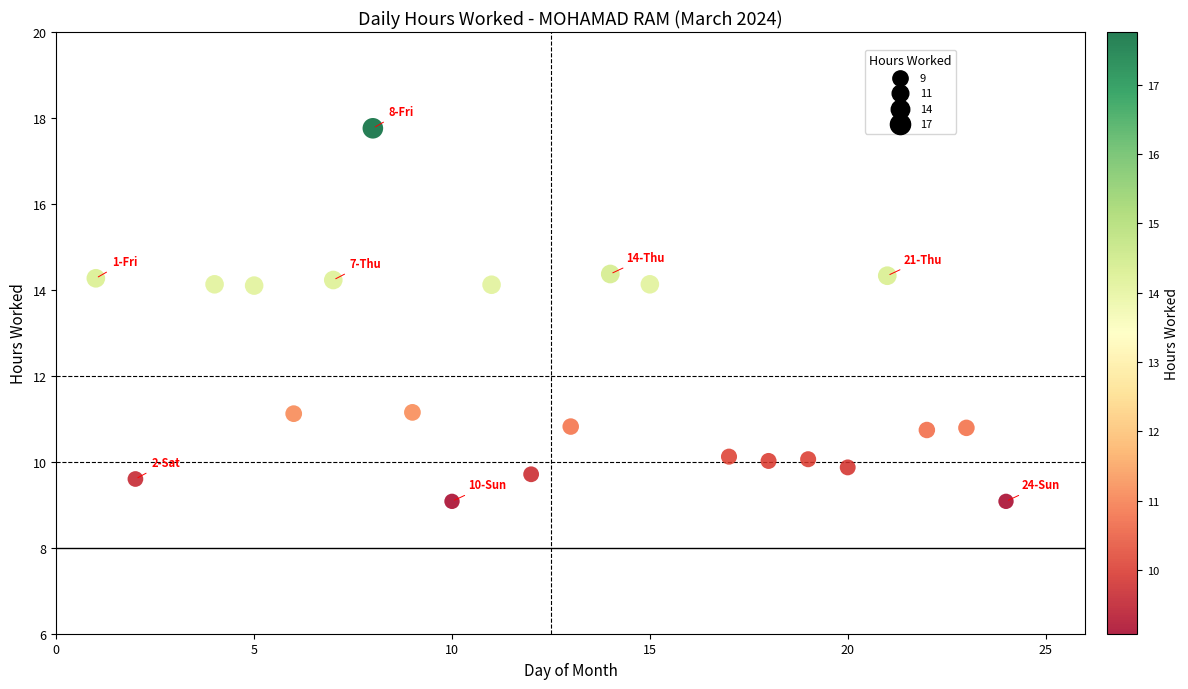

What is the range of Y values (max minus min)?

8.7